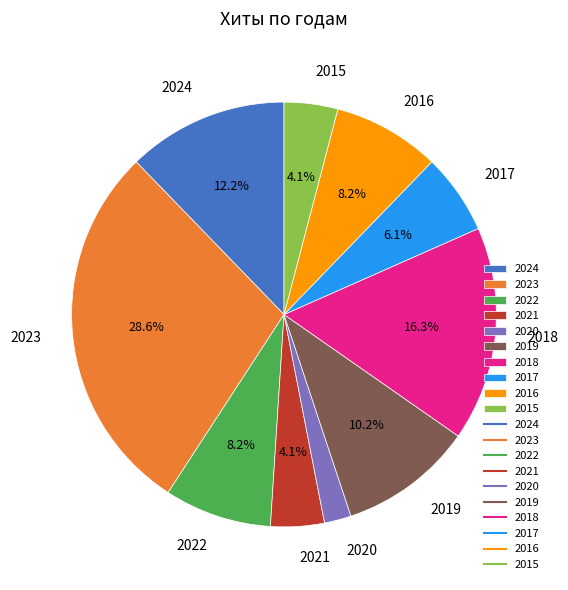

Between 2017 and 2015, which is larger?

2017